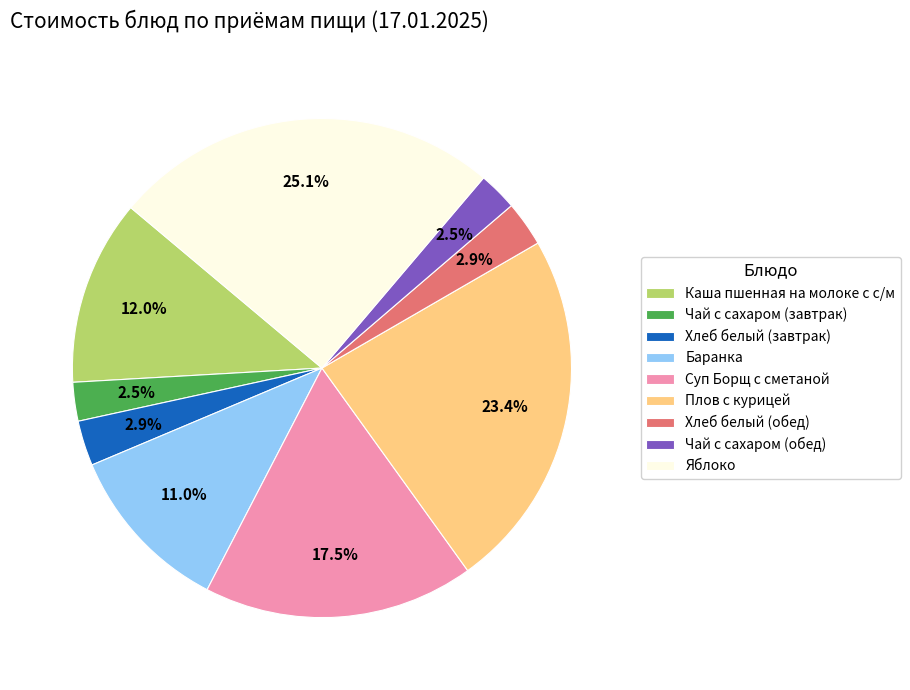

How many slices are in this pie chart?

9